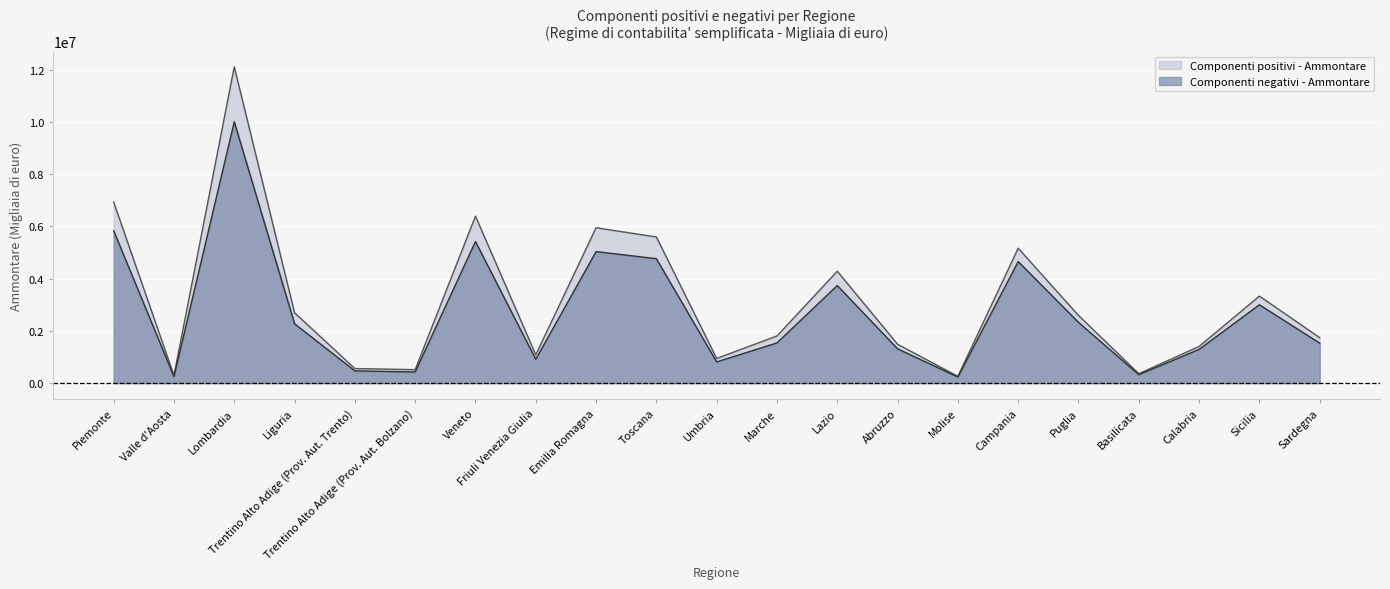

In Componenti negativi - Ammontare, how many points are higher than both neighbors (excluding endpoints)?

6